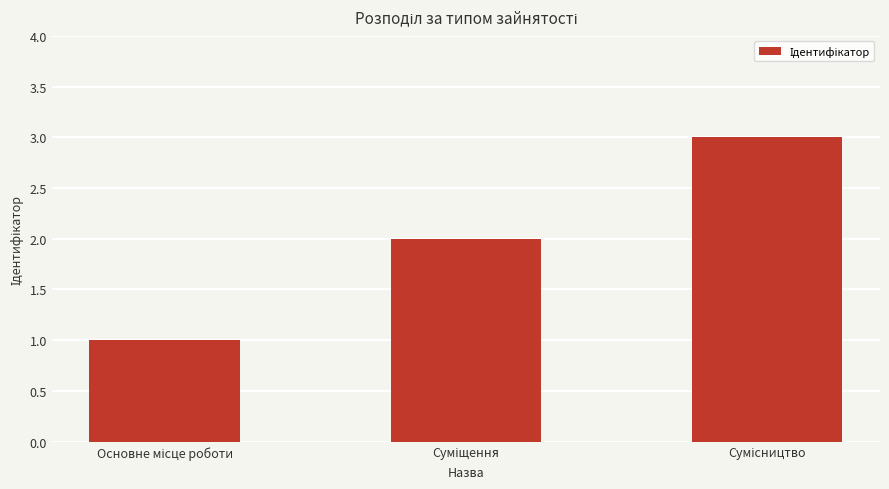

What is the value of the 1st bar from the left?

1